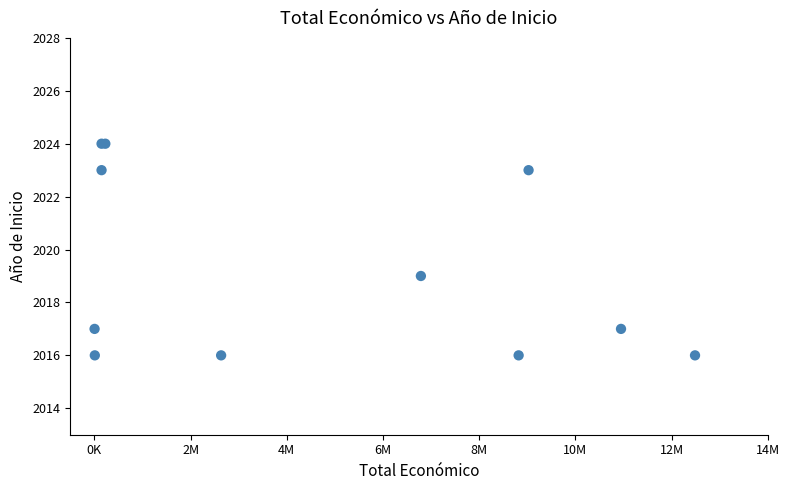

What Y value in the scatter plot is closest to 2020?

2019